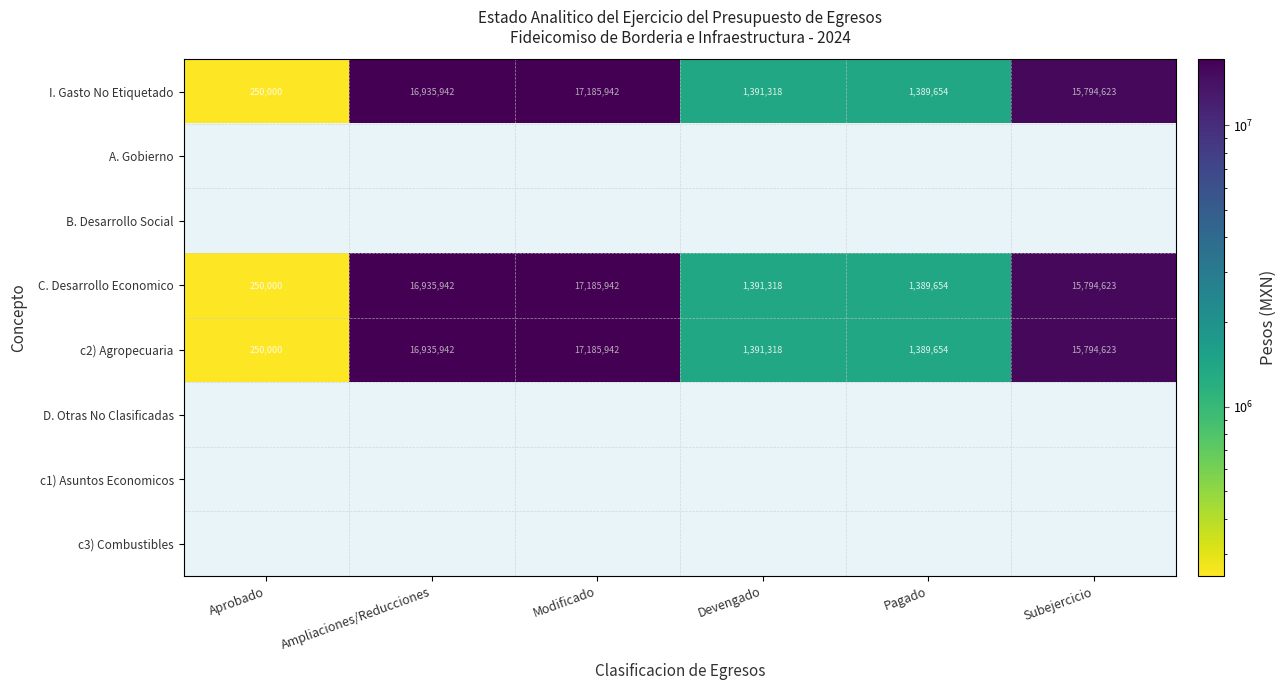

Where does the I. Gasto No Etiquetado series first go above 15794623?

Ampliaciones/Reducciones